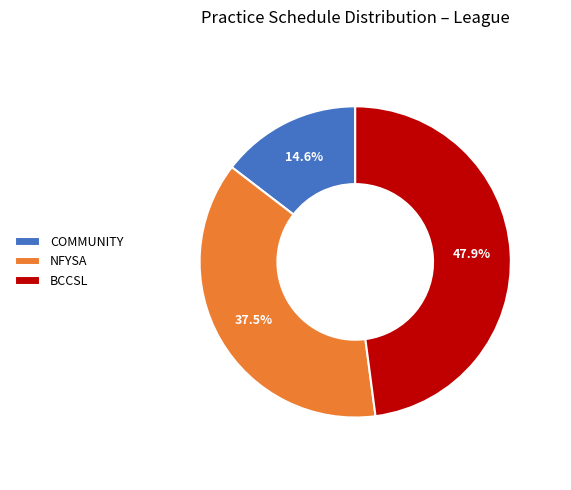

The BCCSL slice represents 10% of the pie. True or false?

False